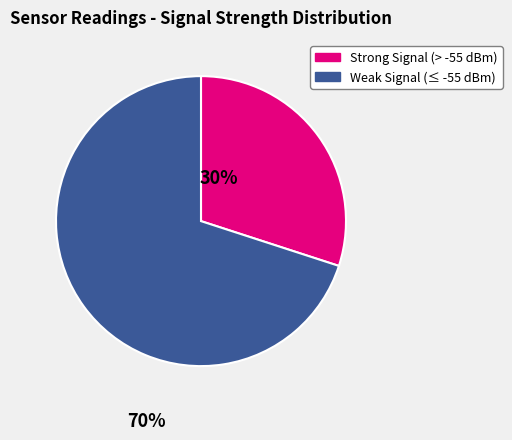

Is there a majority slice in this chart?

Yes